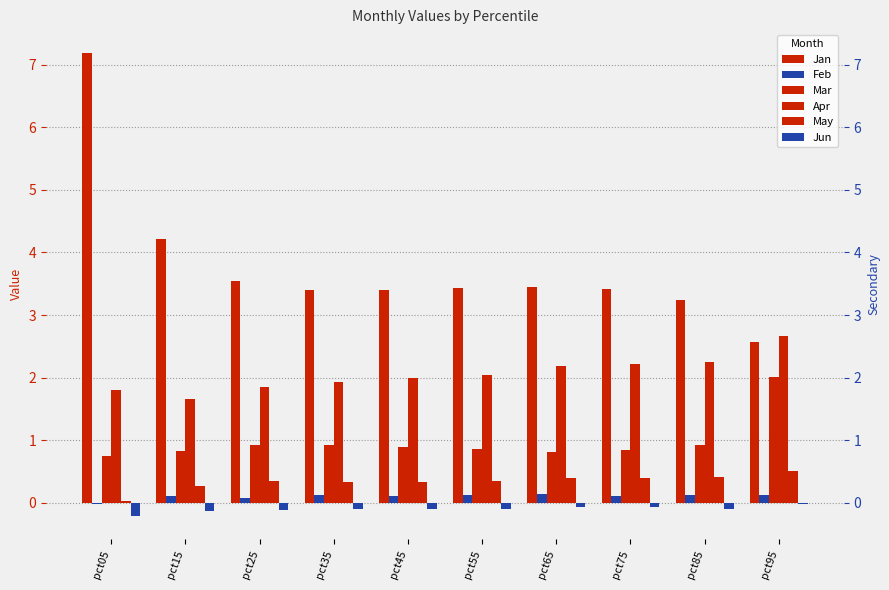

How many data points does each series have?

10